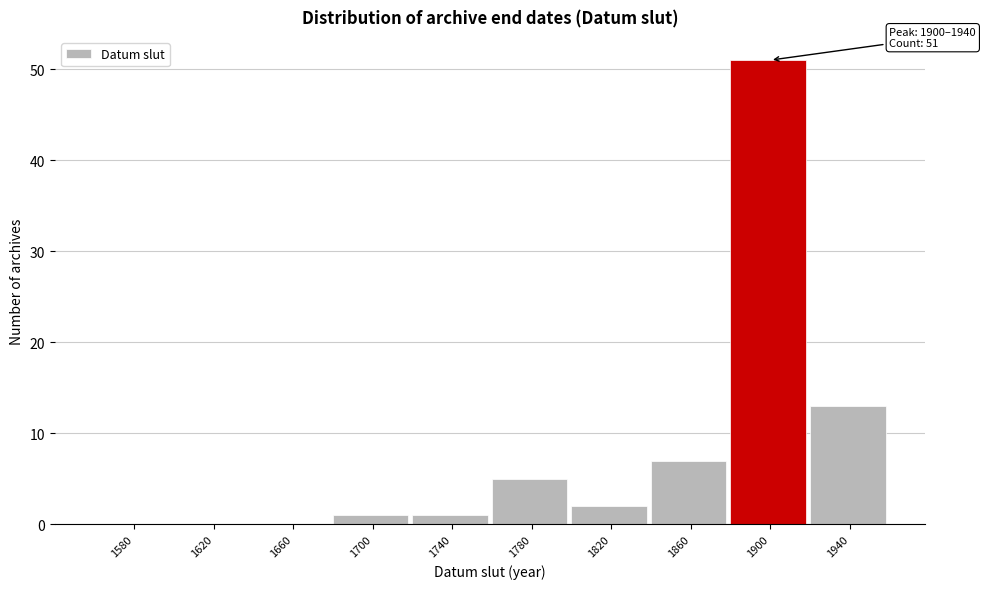

Reading left to right, extract all data points from this chart.

1580=0	1620=0	1660=0	1700=1	1740=1	1780=5	1820=2	1860=7	1900=51	1940=13